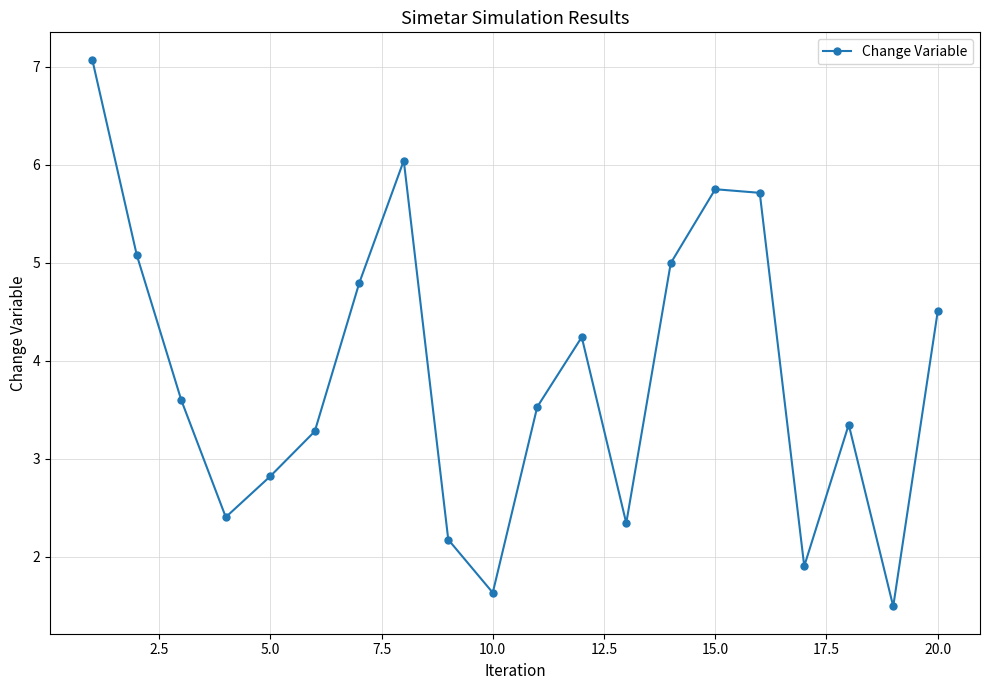

Does the chart display data point markers on the line(s)?

Yes